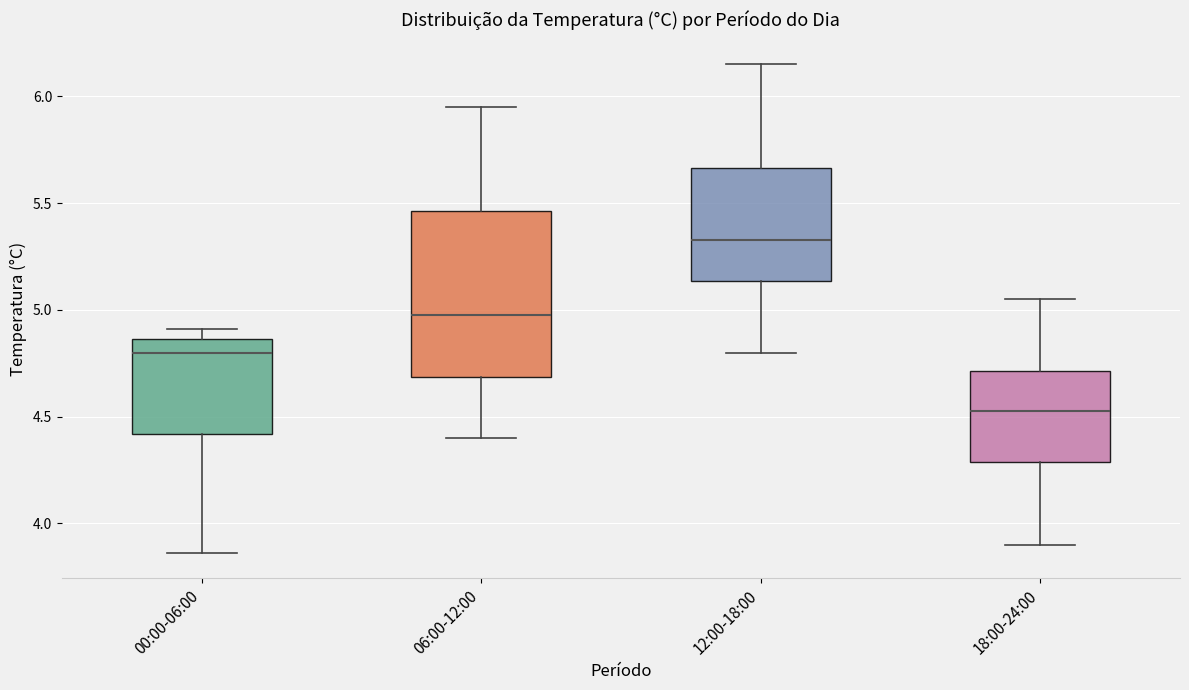

Reading left to right, read every box against the y-axis: the position of its median line, the range the box covers, and the ends of its whiskers. The values are not printed on the chart, so give them approximately, as read against the axis.

00:00-06:00: median 4.80, box 4.40 to 4.85, whiskers 3.85 to 4.90
06:00-12:00: median 5.00, box 4.70 to 5.45, whiskers 4.40 to 5.95
12:00-18:00: median 5.35, box 5.15 to 5.65, whiskers 4.80 to 6.15
18:00-24:00: median 4.55, box 4.30 to 4.70, whiskers 3.90 to 5.05